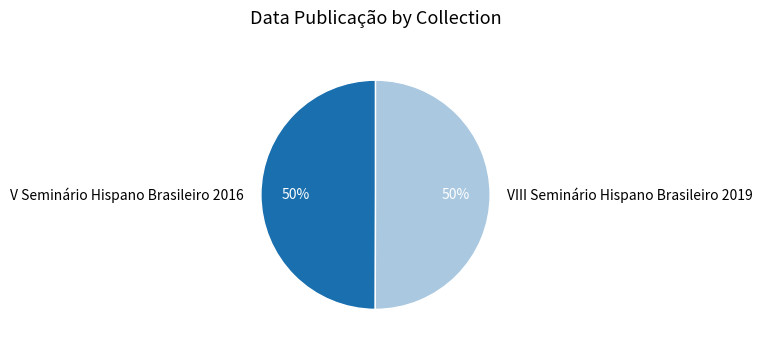

True or false: V Seminário Hispano Brasileiro 2016 accounts for 43% of the total.

False